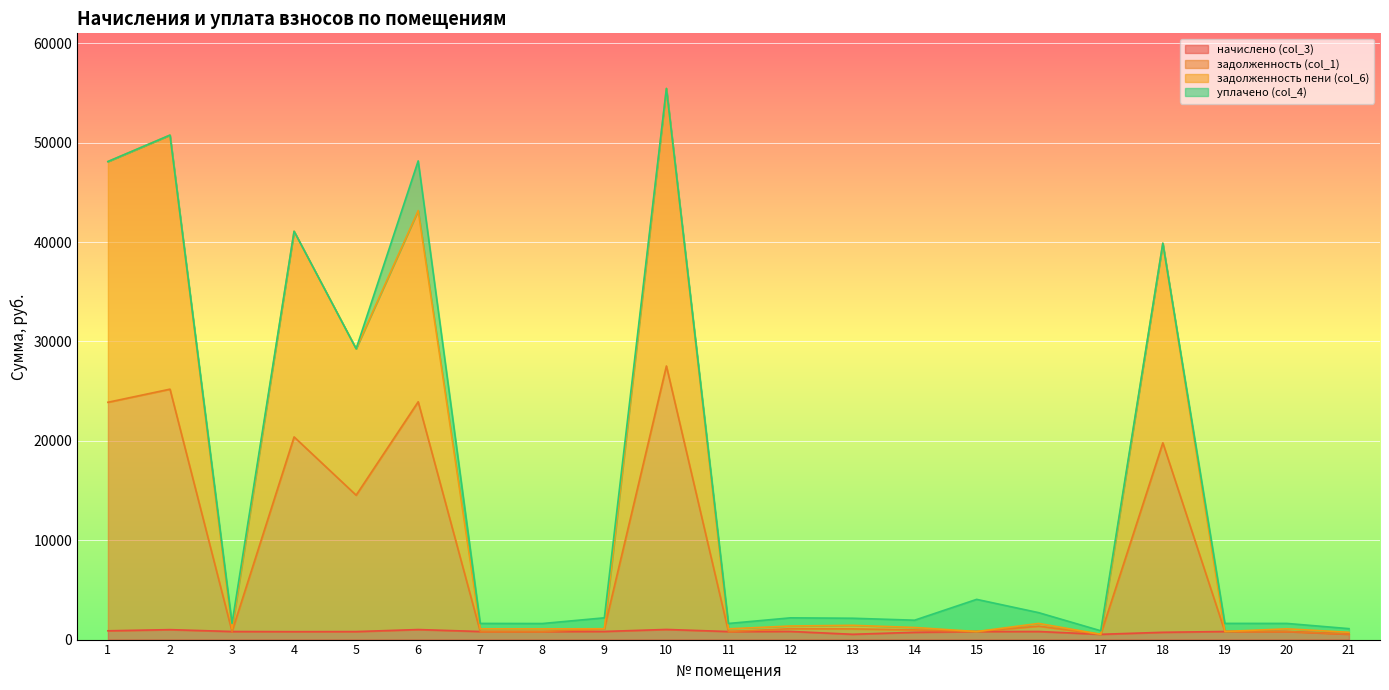

True or false: задолженность пени (col_6) and начислено (col_3) cross at least once.

False